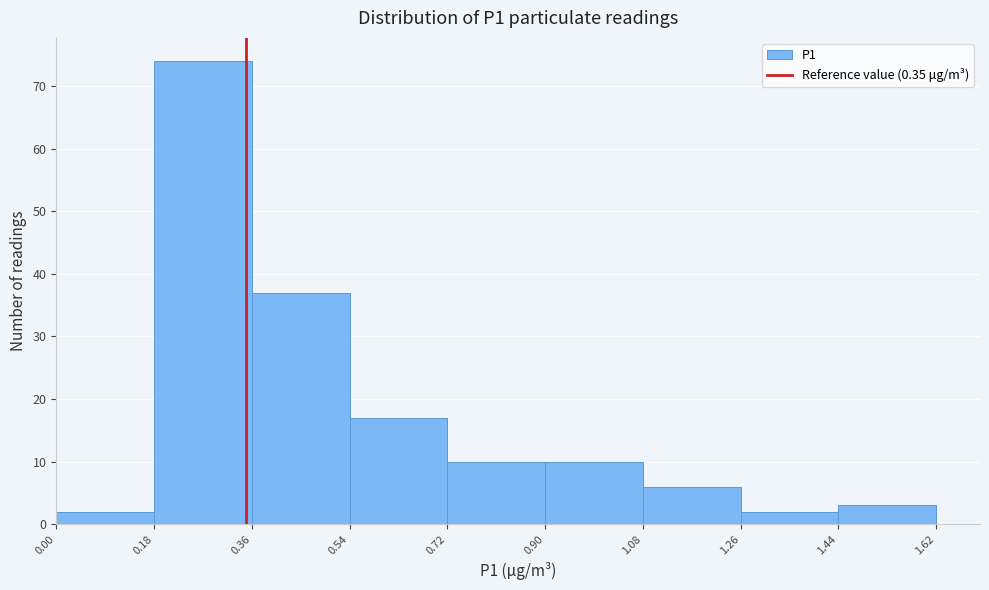

Over which range of the x-axis is the bar tallest?

0.18 to 0.36